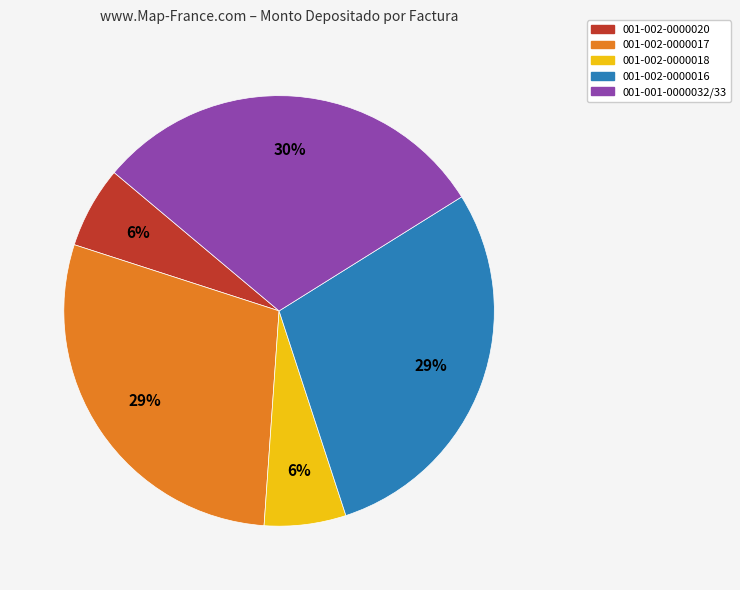

What percentage is the 001-002-0000017 slice, to the nearest percent?

29%